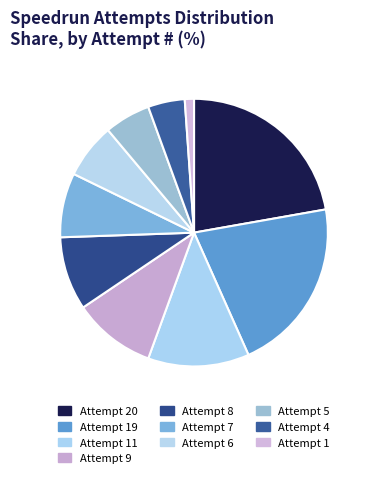

How many slices are in this pie chart?

10